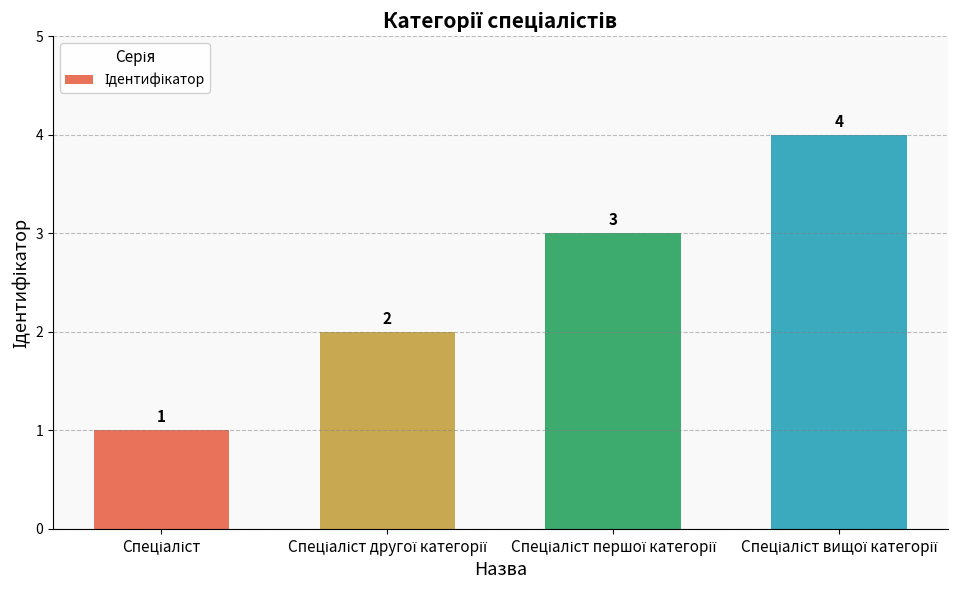

What is the difference between the second highest and minimum values?

2